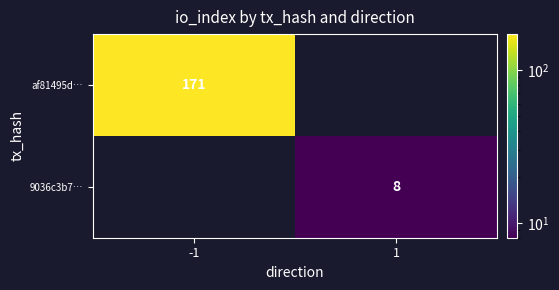

Is the value of 9036c3b7… at 1 greater than the value of af81495d… at -1?

No